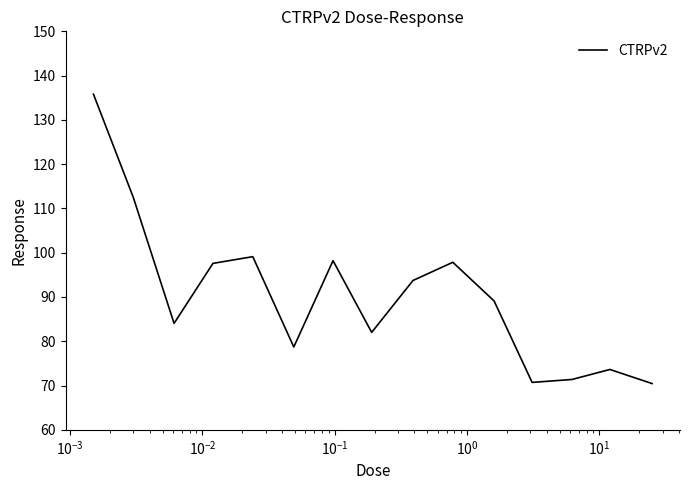

What is the minimum value shown in the chart?

70.5